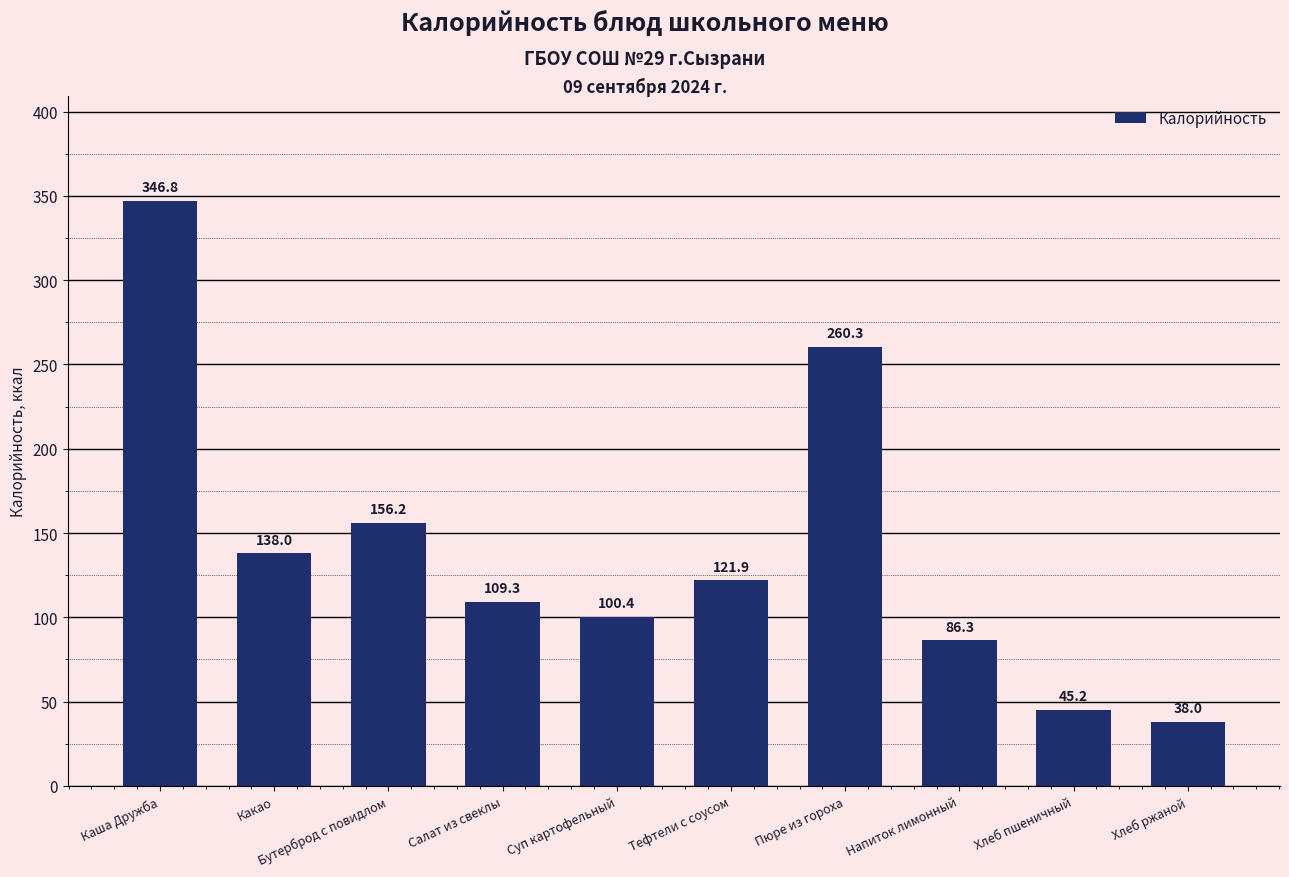

What is the label of the 10th bar from the right?

Каша Дружба